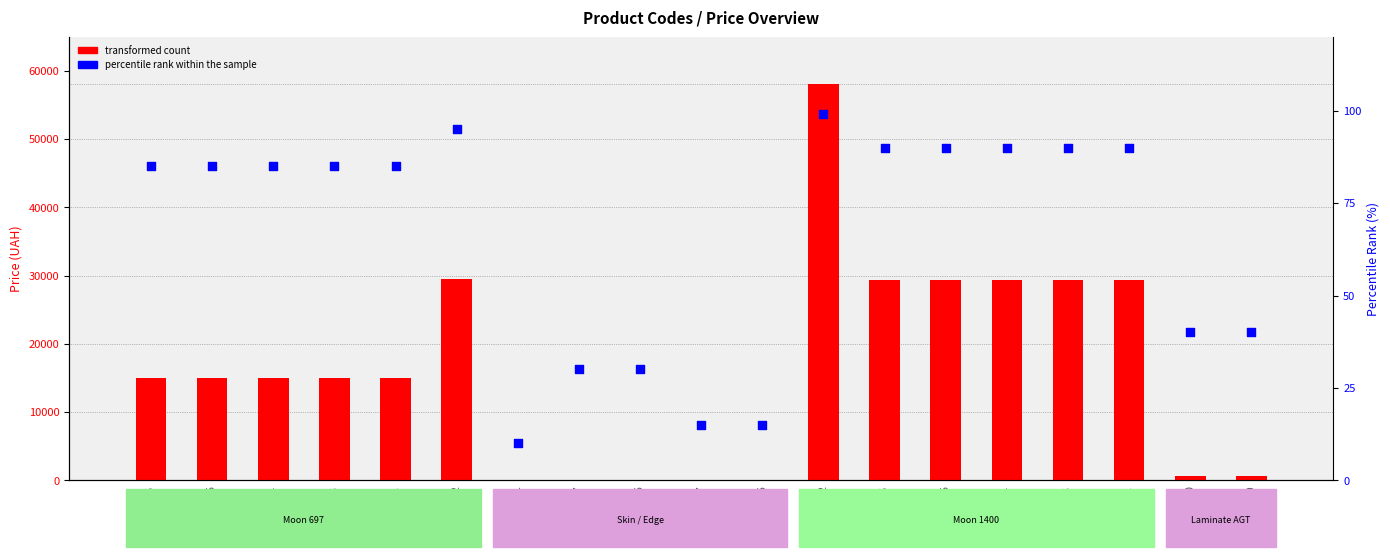

At which category is the sum across all series the highest?

285662232